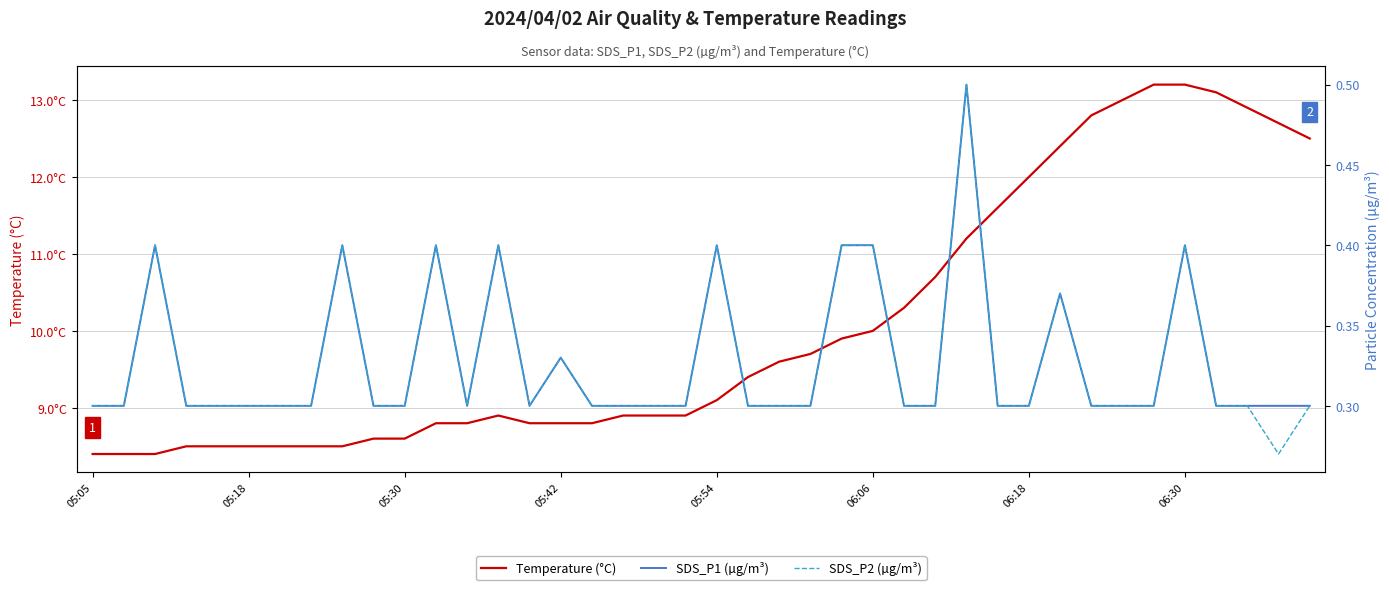

Where is the first local minimum for SDS_P2 (µg/m³)?

12